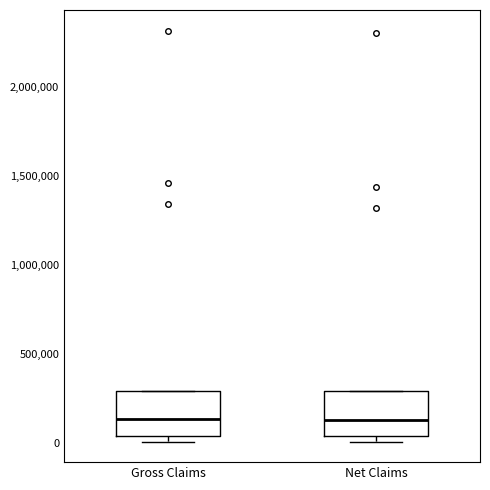

Reading left to right, read every box against the y-axis: the position of its median line, the range the box covers, and the ends of its whiskers. The values are not printed on the chart, so give them approximately, as read against the axis.

Gross Claims: median 150000, box 50000 to 300000, whiskers 0 to 300000
Net Claims: median 150000, box 50000 to 300000, whiskers 0 to 300000